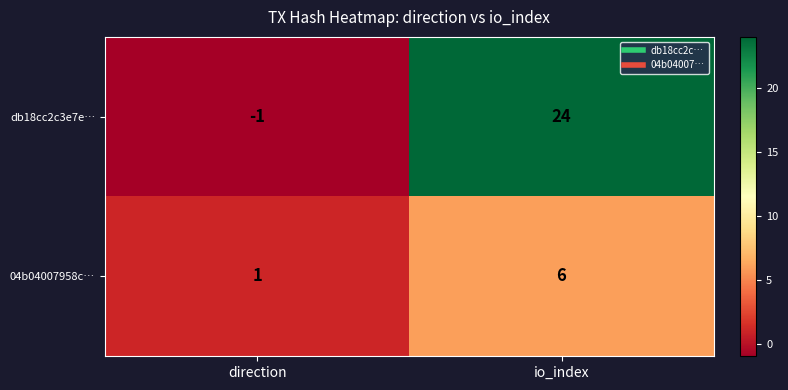

Which category has the highest value across all series?

io_index